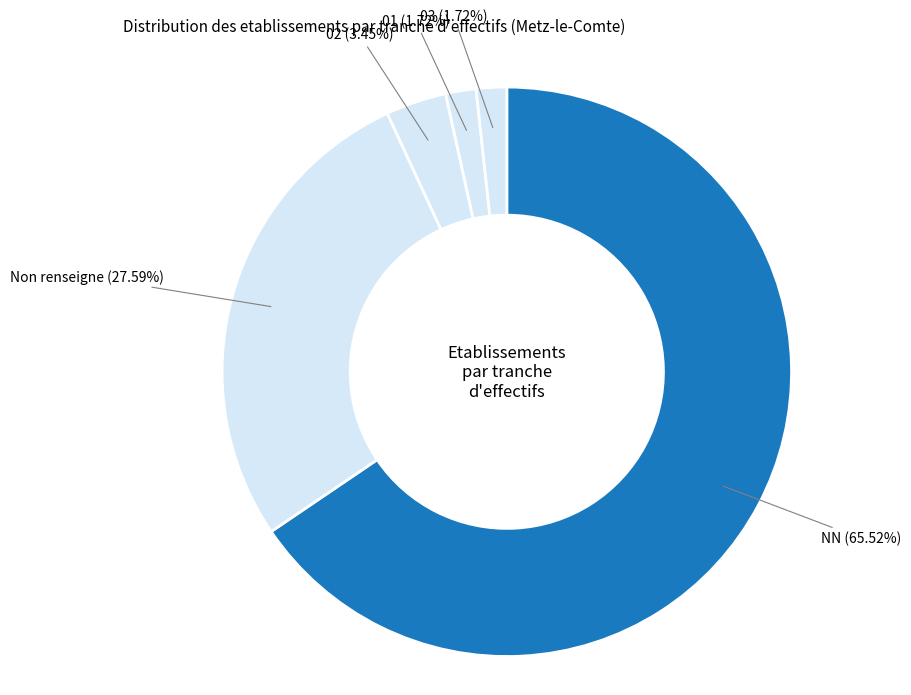

The 02 slice represents 3% of the pie. True or false?

True